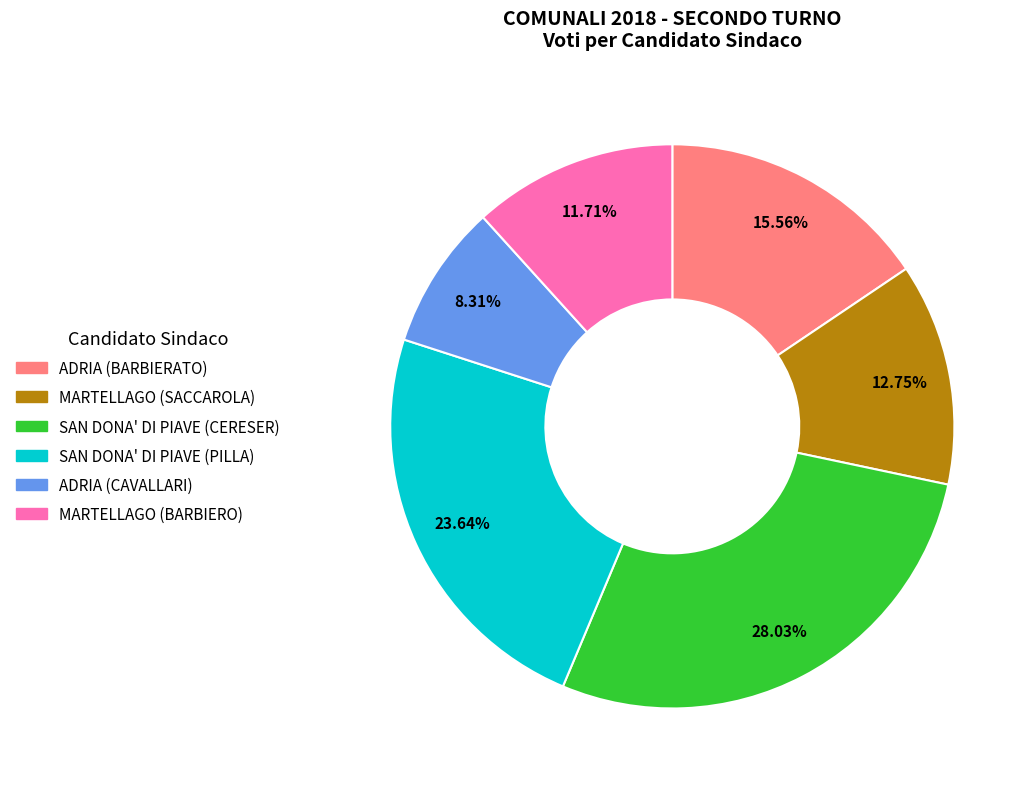

Does any single category account for the majority?

No